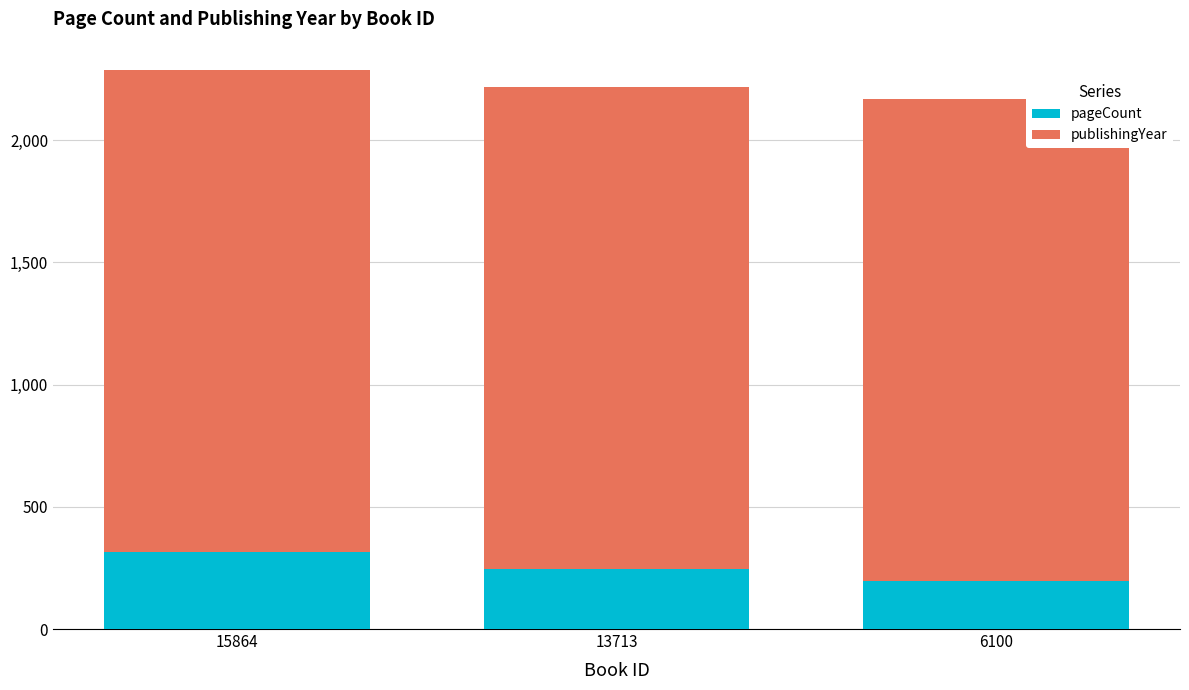

What are all the series names shown in the legend?

pageCount, publishingYear